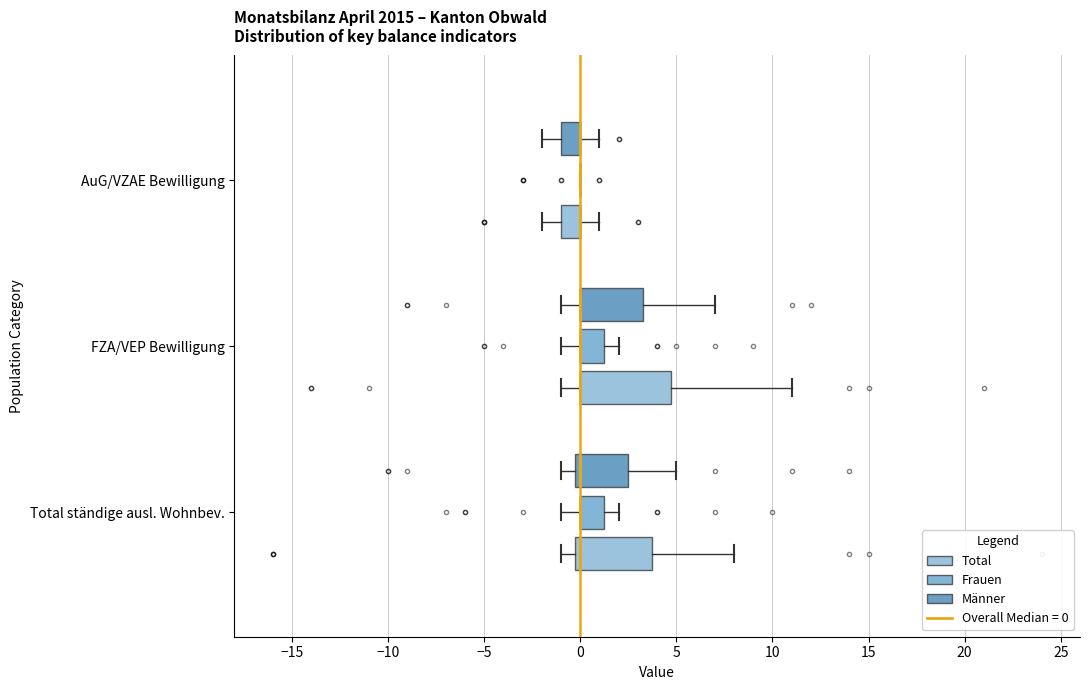

Reading bottom to top, transcribe this box plot: for each box, give where its median line is, the range the box spans, and where its two whiskers end, as read against the x-axis. The values are not printed on the chart, so give them approximately, as read against the axis.

Total ständige ausl. Wohnbev. (Total): median 0.0 (just right of the box's left edge), box 0.0 to 4.0, whiskers -1.0 to 8.0
Total ständige ausl. Wohnbev. (Frauen): median 0.0 (drawn on the box's left edge), box 0.0 to 1.5, whiskers -1.0 to 2.0
Total ständige ausl. Wohnbev. (Männer): median 0.0 (just right of the box's left edge), box 0.0 to 2.5, whiskers -1.0 to 5.0
FZA/VEP Bewilligung (Total): median 0.0 (drawn on the box's left edge), box 0.0 to 5.0, whiskers -1.0 to 11.0
FZA/VEP Bewilligung (Frauen): median 0.0 (drawn on the box's left edge), box 0.0 to 1.5, whiskers -1.0 to 2.0
FZA/VEP Bewilligung (Männer): median 0.0 (drawn on the box's left edge), box 0.0 to 3.5, whiskers -1.0 to 7.0
AuG/VZAE Bewilligung (Total): median 0.0 (drawn on the box's right edge), box -1.0 to 0.0, whiskers -2.0 to 1.0
AuG/VZAE Bewilligung (Frauen): box collapsed to a line at 0.0, whiskers 0.0 to 0.0
AuG/VZAE Bewilligung (Männer): median 0.0 (drawn on the box's right edge), box -1.0 to 0.0, whiskers -2.0 to 1.0